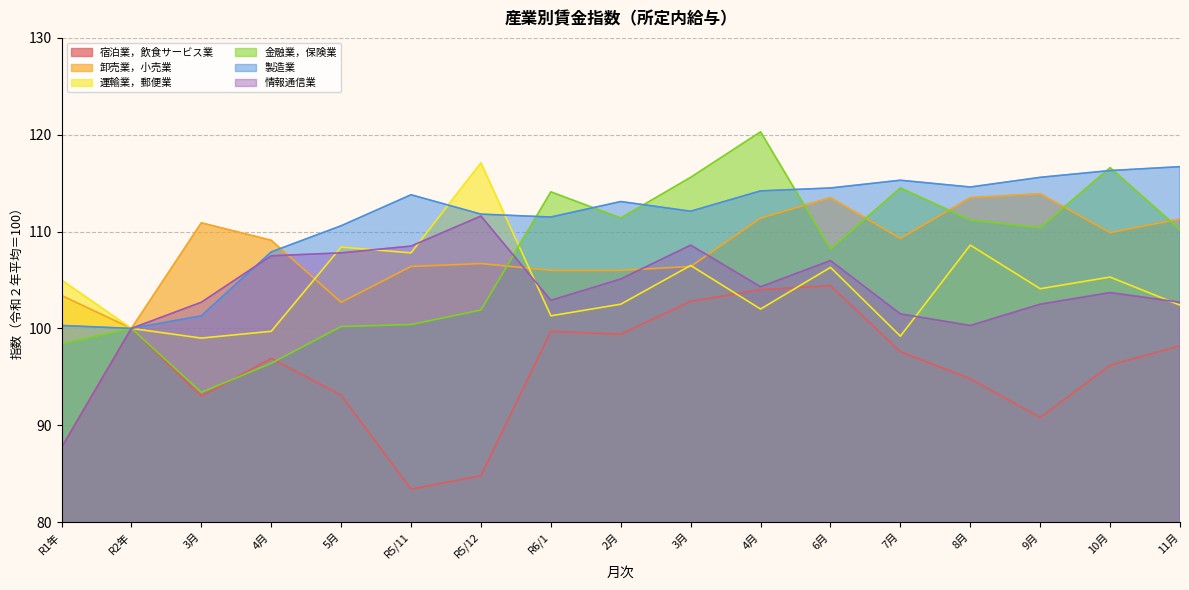

At R5/11, list the series in order from largest to smallest.

製造業, 情報通信業, 運輸業，郵便業, 卸売業，小売業, 金融業，保険業, 宿泊業，飲食サービス業